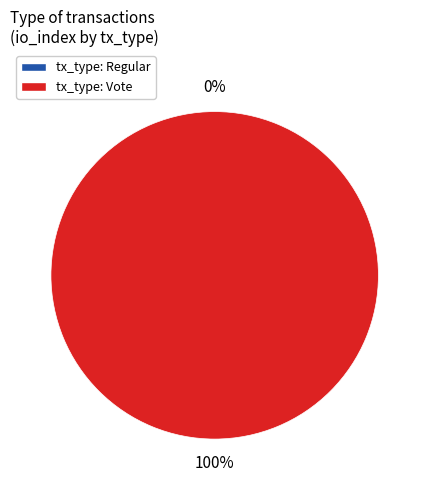

To the nearest percent, what is the average slice percentage?

50%